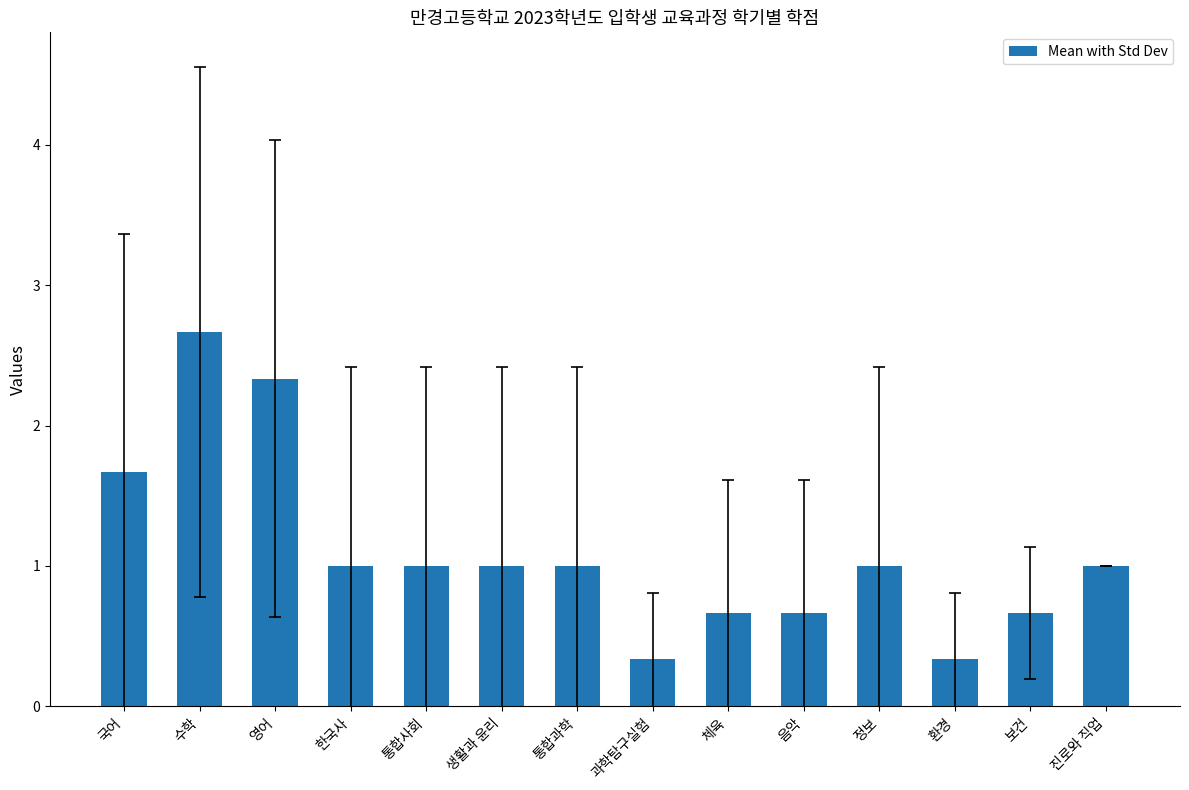

True or false: the data shows 1.4 at 통합사회.

False